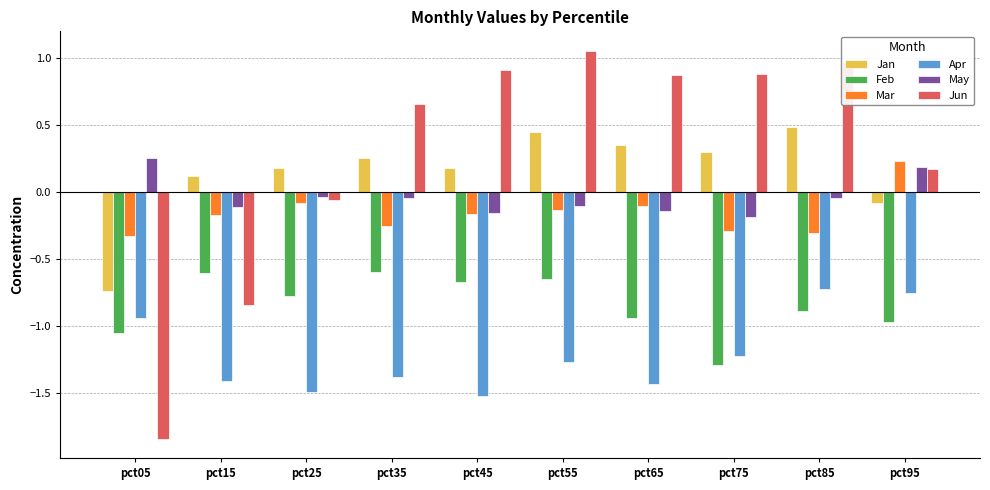

What is the difference between the second highest and minimum values in the Apr series?

0.8